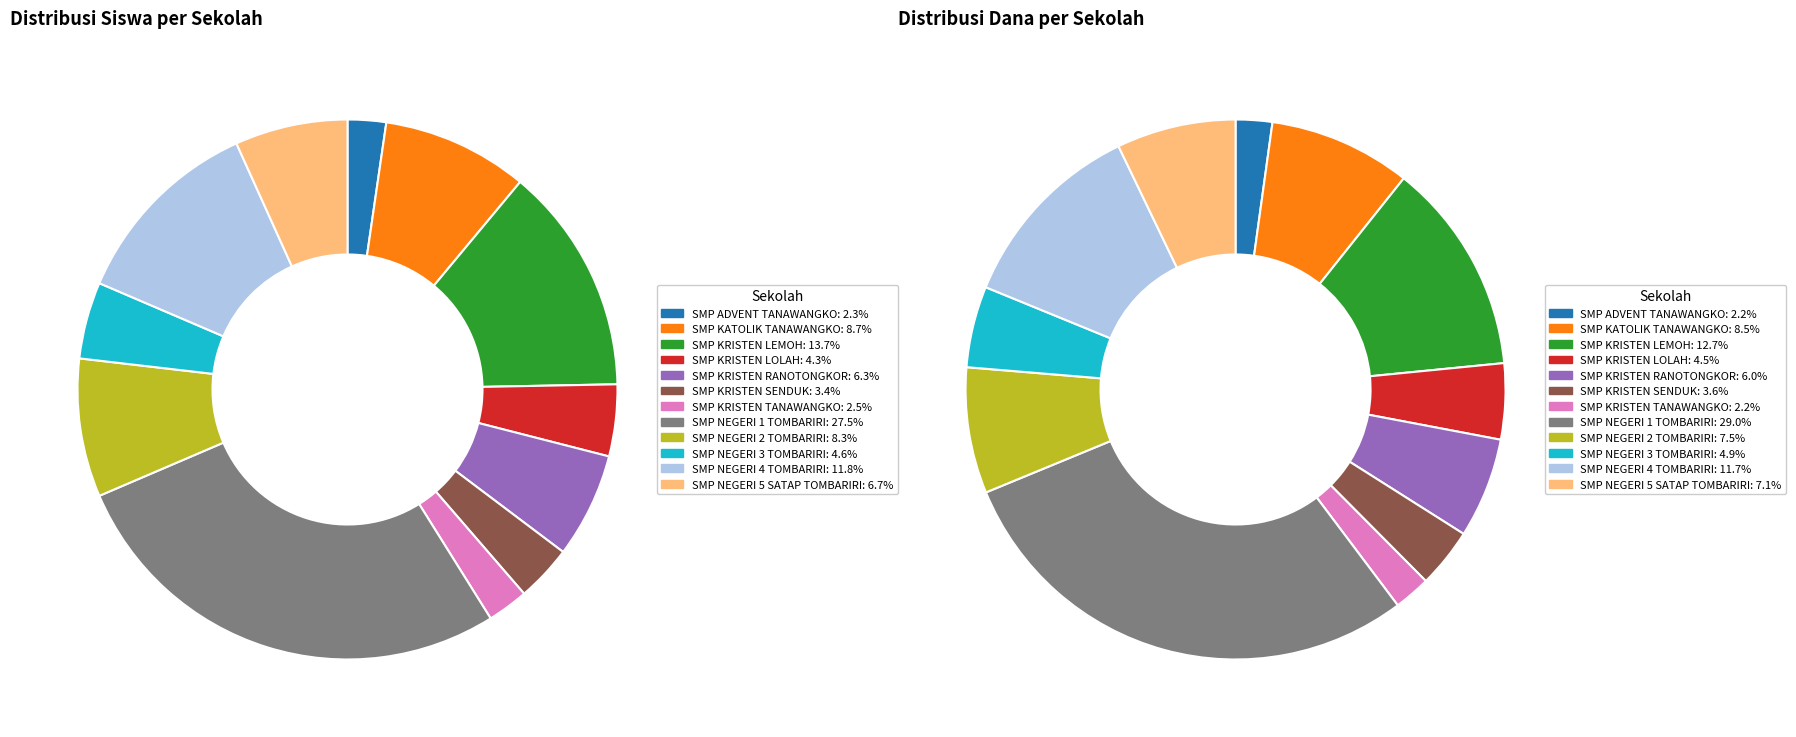

How many slices are in this pie chart?

12